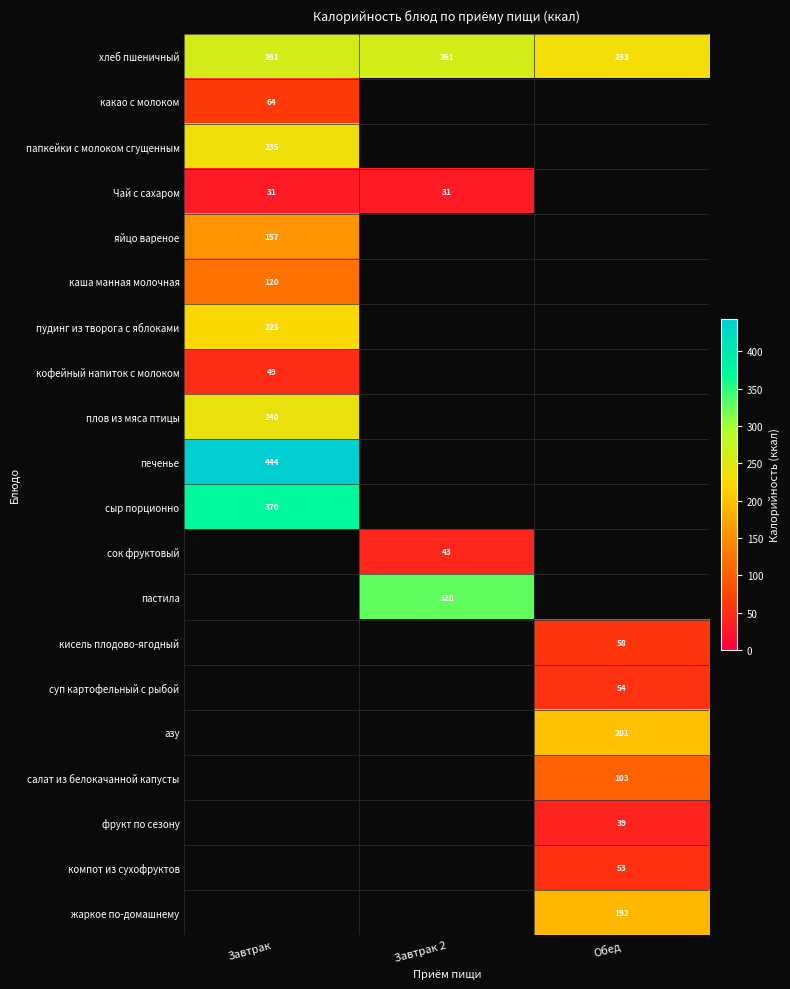

Which has a higher value, Обед or Завтрак 2?

Завтрак 2